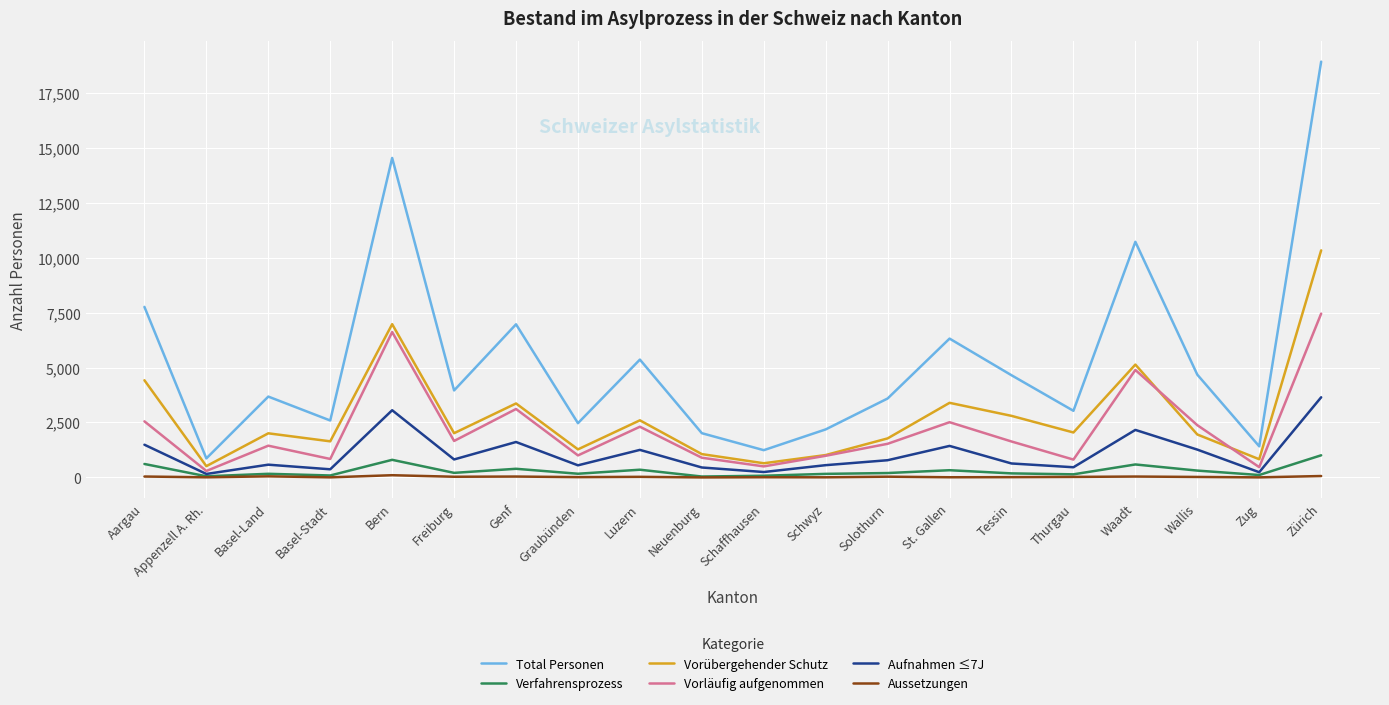

Is the value of Vorübergehender Schutz at Schwyz greater than the value of Vorläufig aufgenommen at Luzern?

No